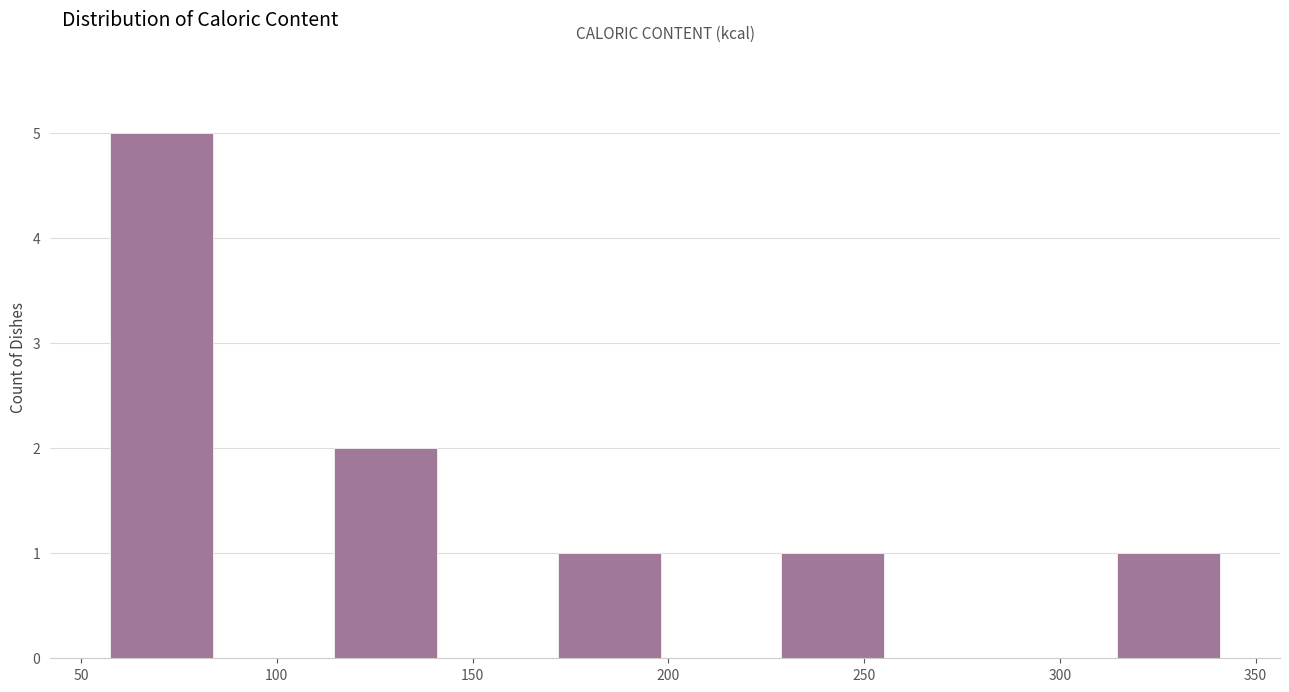

What is the height of the bar covering 55 to 85 on the x-axis? Neither the bar edges nor the heights are printed on the chart, so give them approximately, as read against the axes.

5